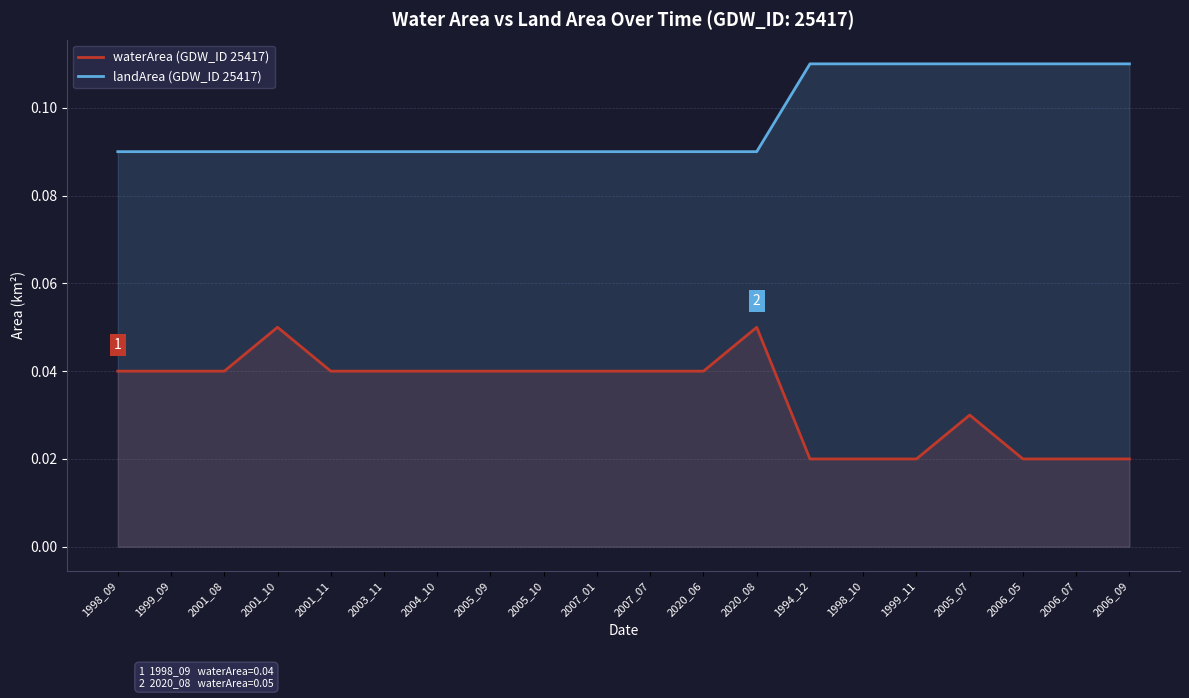

Rank the series by their average value, from highest to lowest.

landArea (GDW_ID 25417), waterArea (GDW_ID 25417)